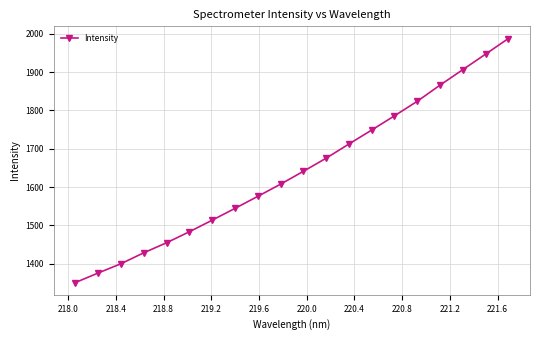

True or false: the data has more than 0 interior local peaks.

False